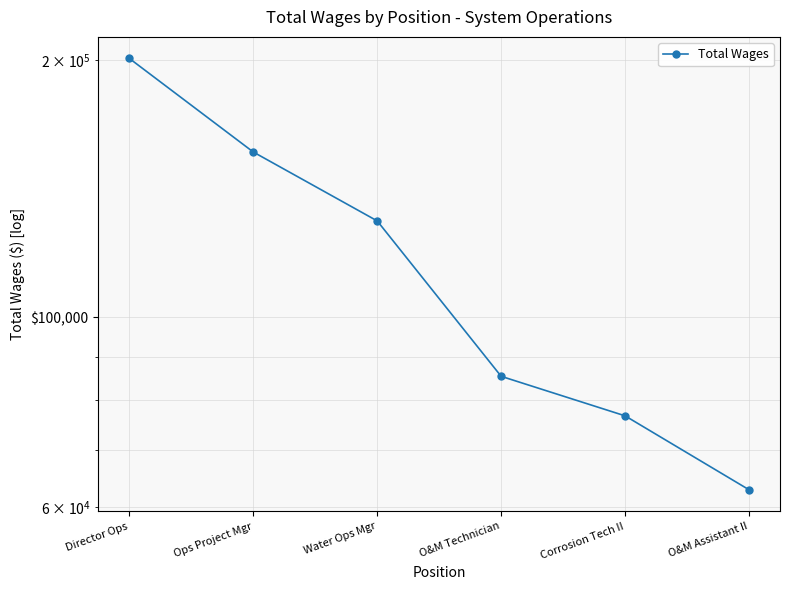

What is the ratio of the value at Ops Project Mgr to the value at O&M Assistant II?

2.5